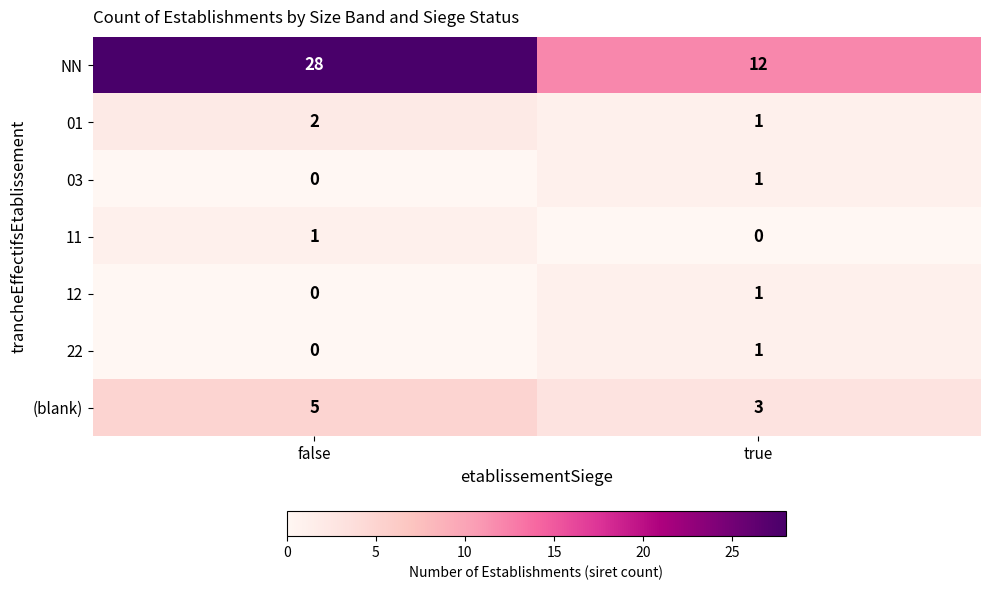

What is the spread (max minus min) of values at true?

12